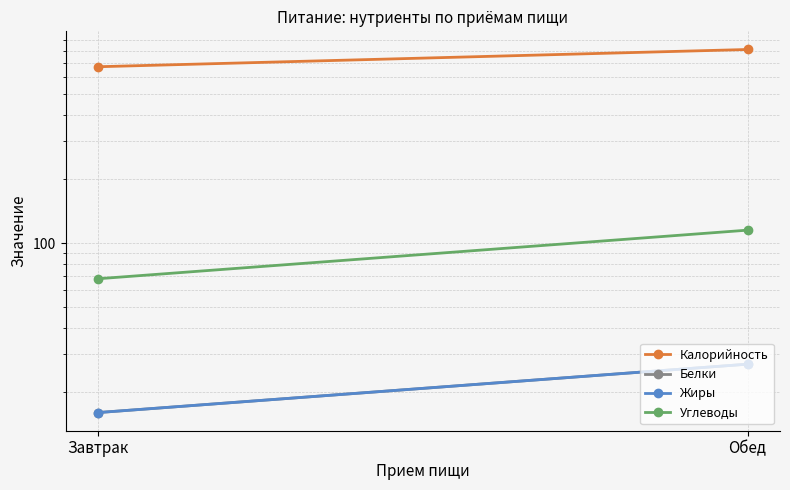

What is the maximum value for Жиры?

27